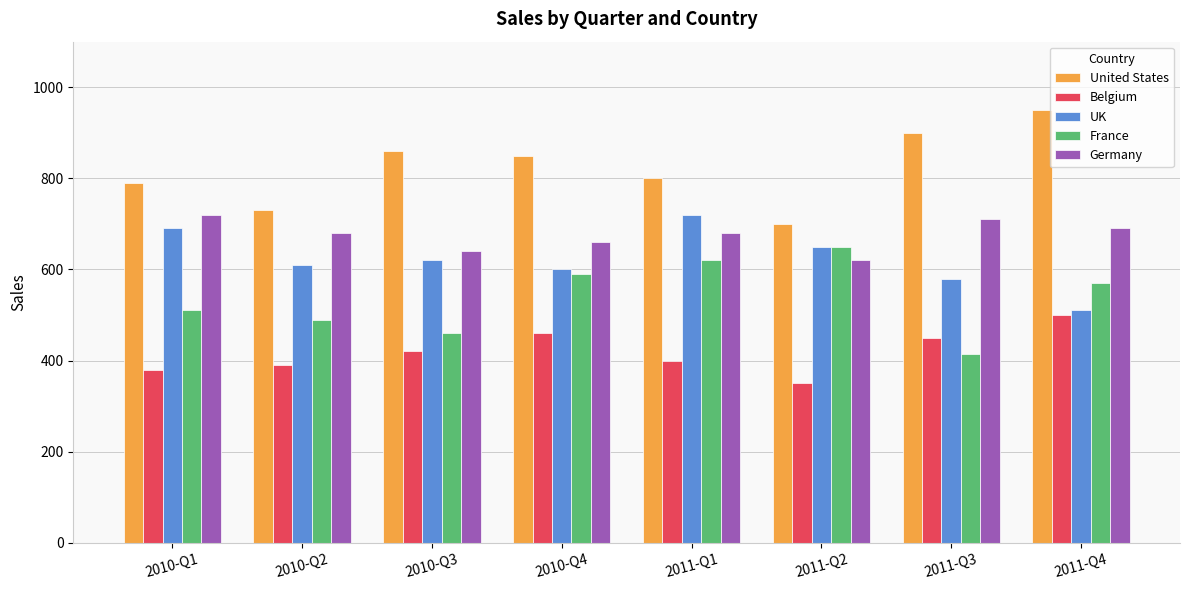

What is the spread (max minus min) of values at 2010-Q1?

410